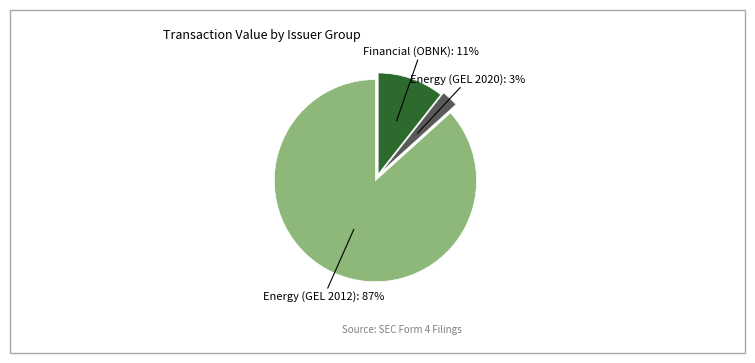

Between Energy (GEL 2012) and Energy (GEL 2020), which is larger?

Energy (GEL 2012)